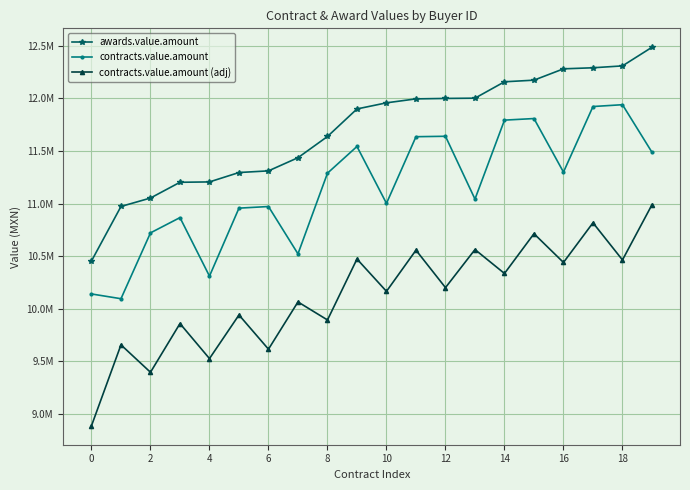

What is the minimum value shown in the chart?

8885267.6